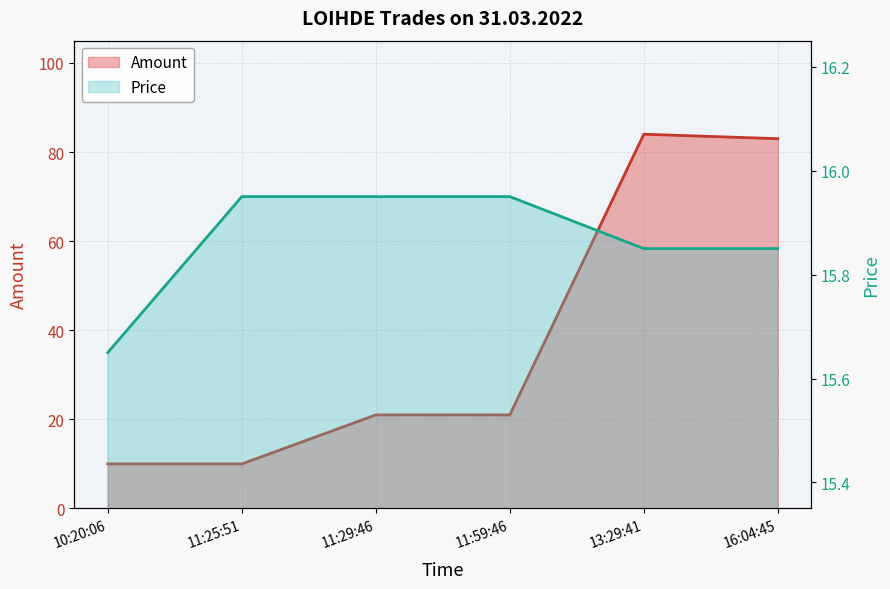

Between which two adjacent categories do Price and Amount first intersect?

11:25:51 and 11:29:46